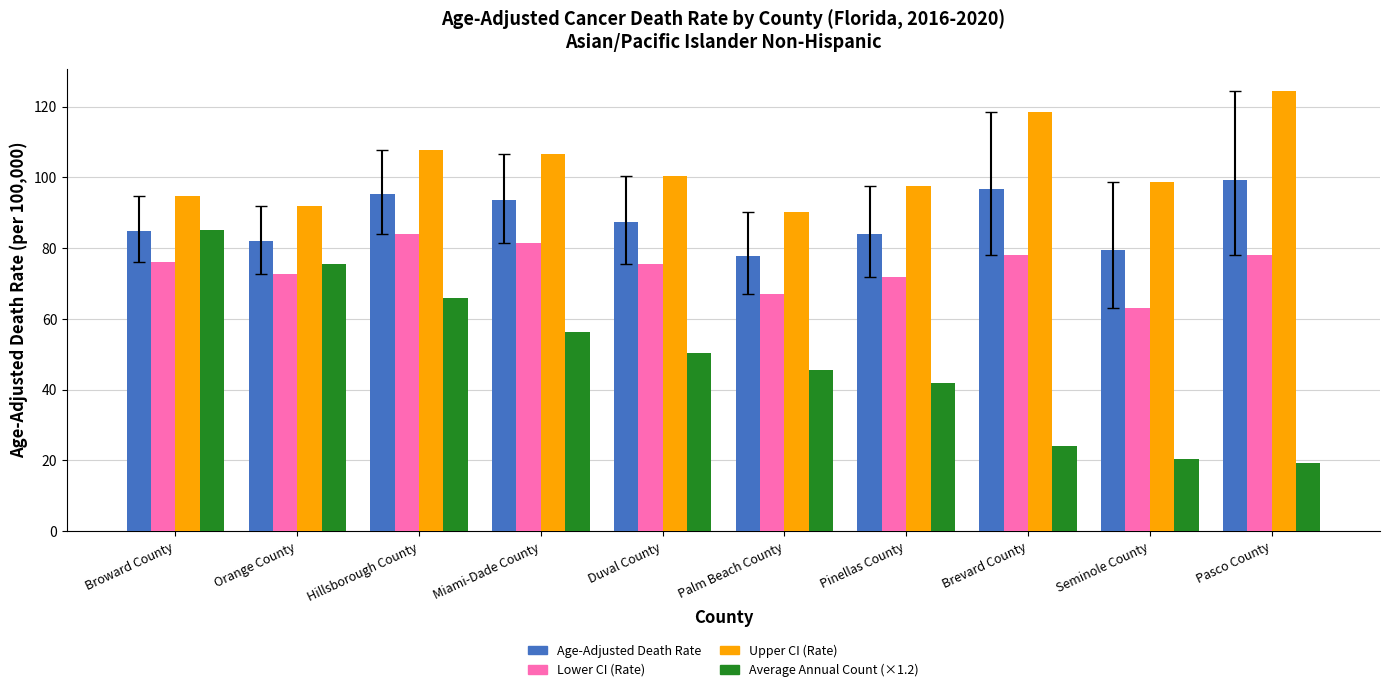

Rank the categories by Average Annual Count (×1.2) value from highest to lowest.

Broward County, Orange County, Hillsborough County, Miami-Dade County, Duval County, Palm Beach County, Pinellas County, Brevard County, Seminole County, Pasco County